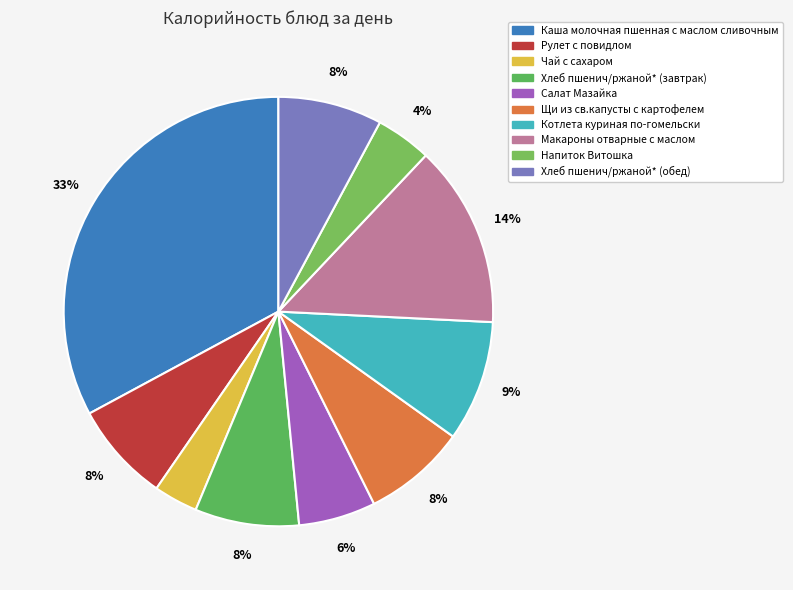

Count the number of slices in the pie.

10